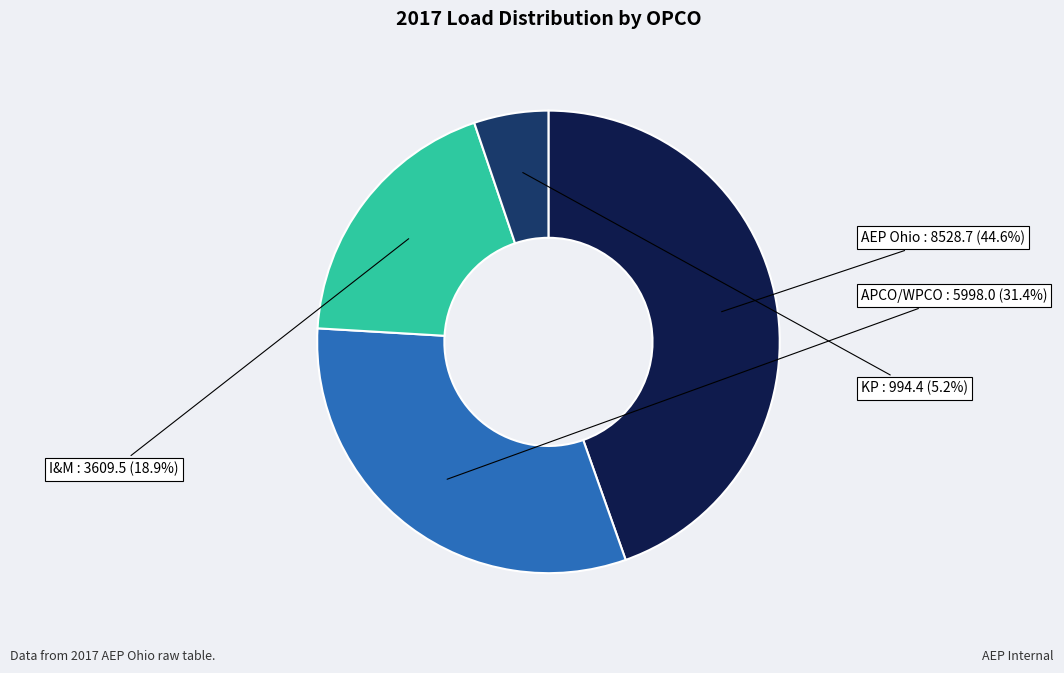

To the nearest percent, what percentage of the pie is APCO/WPCO?

31%